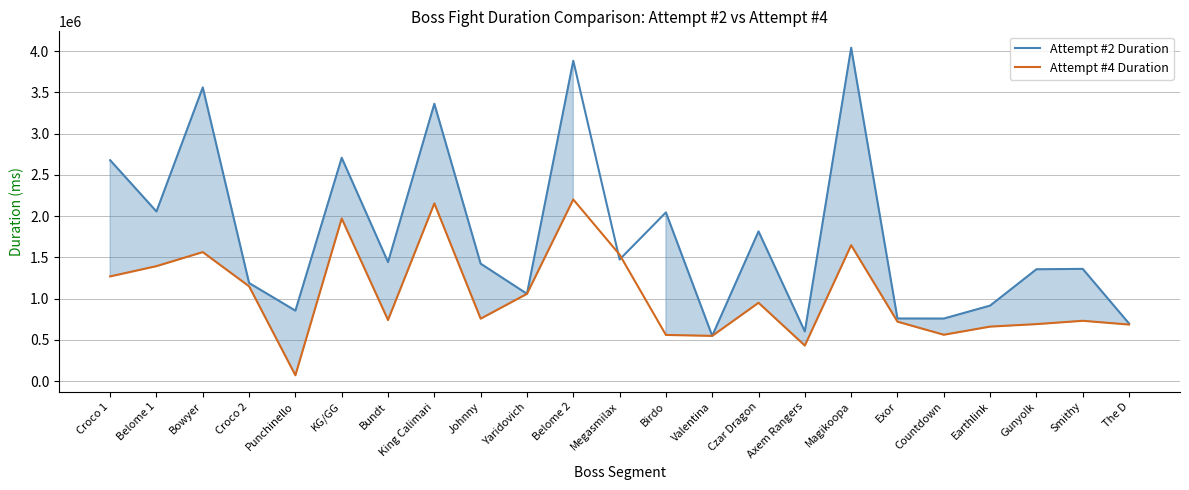

How many interior local valleys does the Attempt #2 Duration series have?

8